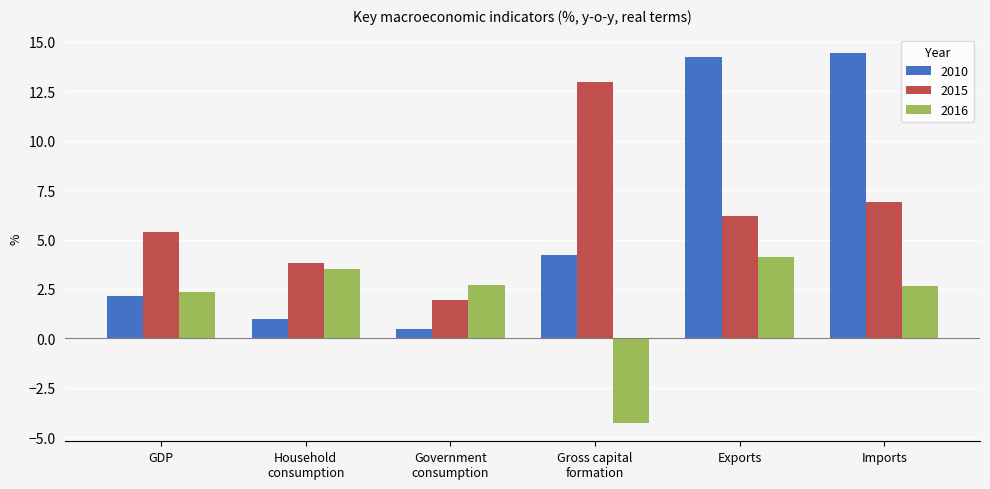

What position from the right is Government
consumption?

4